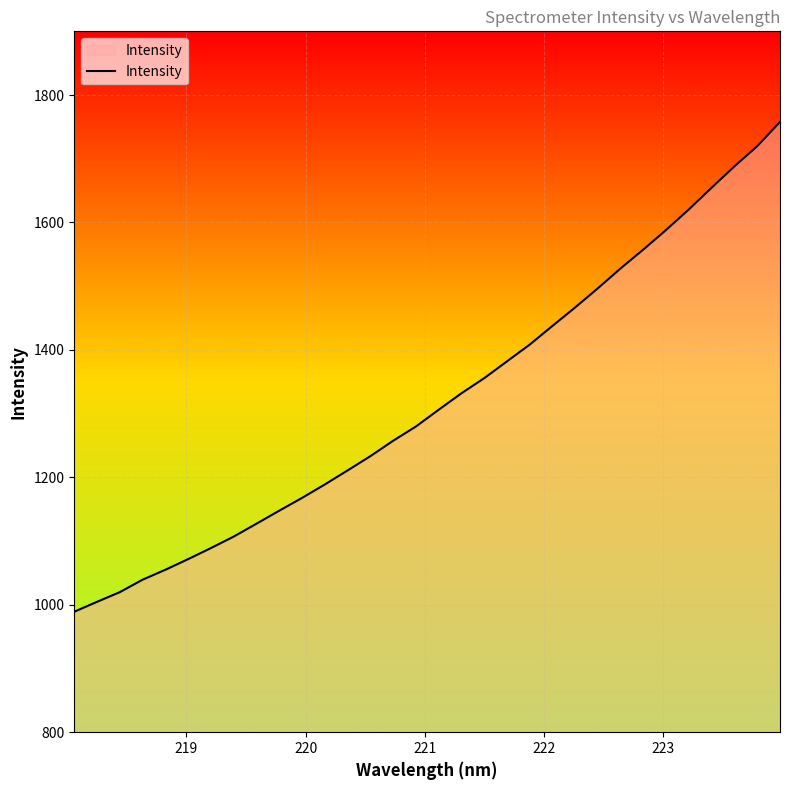

How many categories are shown in the chart?

32